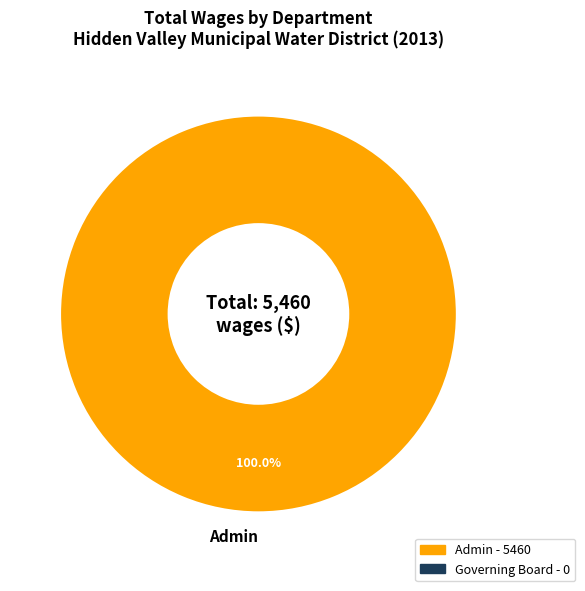

To the nearest percent, what portion does Admin represent?

100%